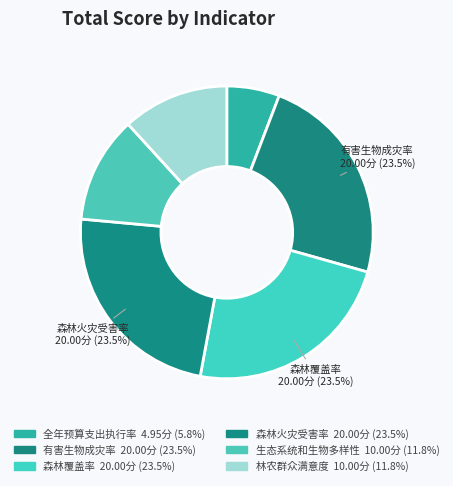

Rank the categories by value from lowest to highest.

全年预算支出执行率, 生态系统和生物多样性, 林农群众满意度, 有害生物成灾率, 森林覆盖率, 森林火灾受害率